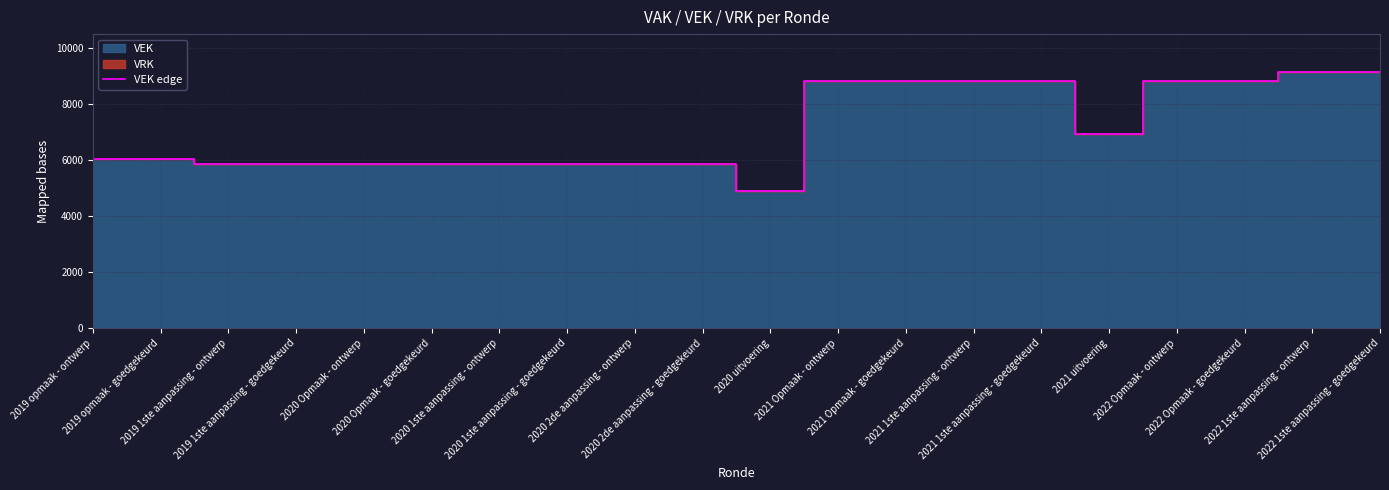

At which label does the data first exceed 6053?

2021 Opmaak - ontwerp